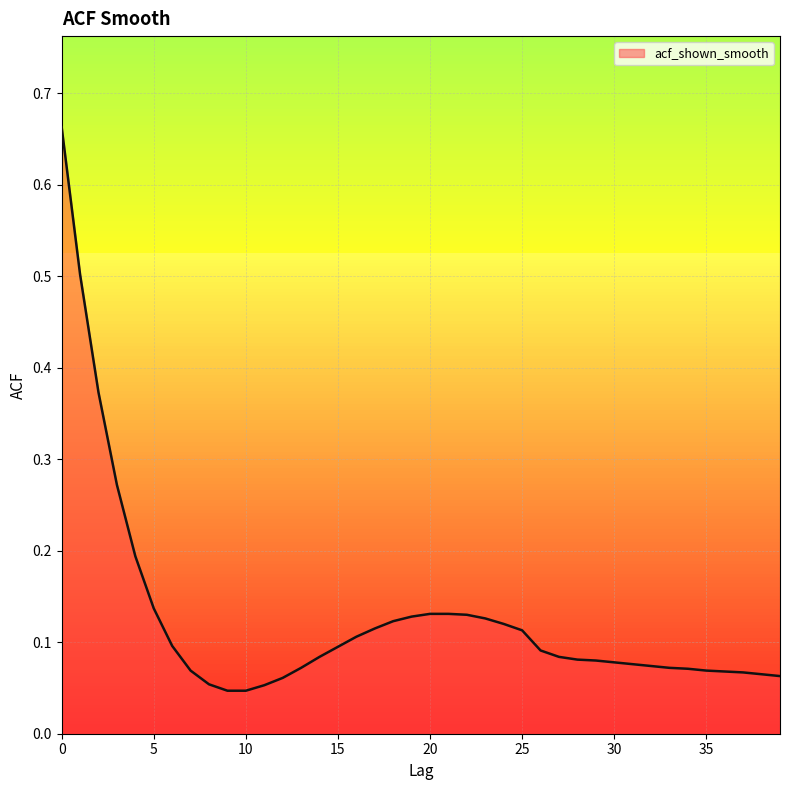

What is the difference between the maximum and minimum values?

0.6